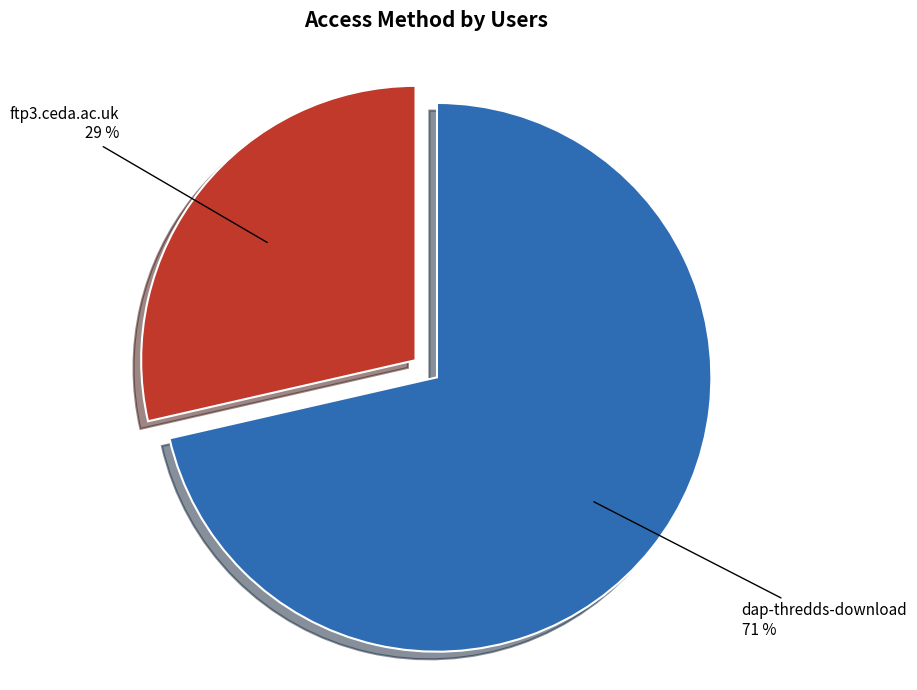

What is the majority slice?

dap-thredds-download